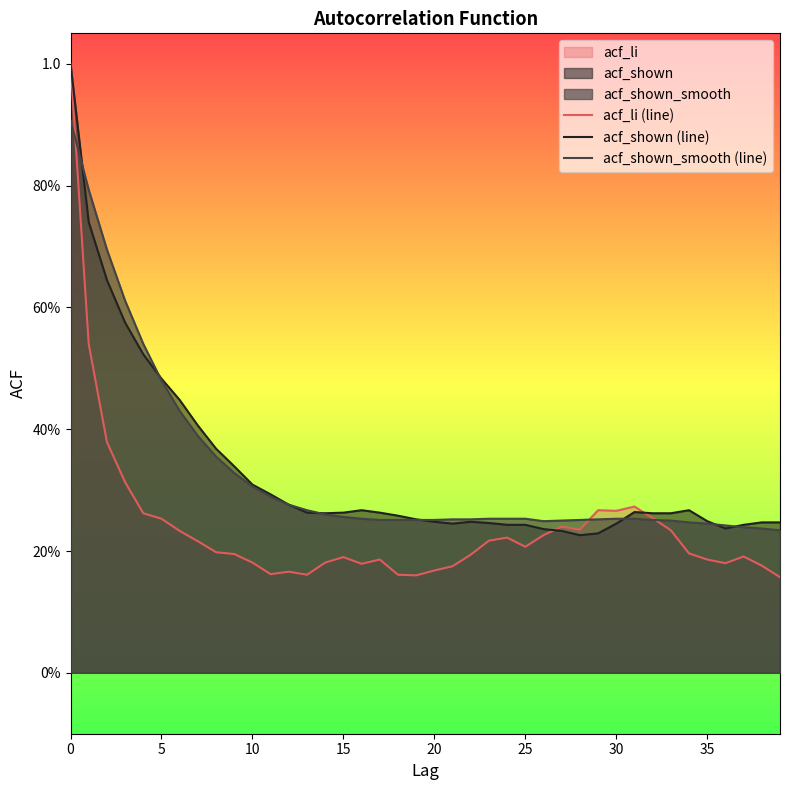

What is the label of the 19th point from the right?

21